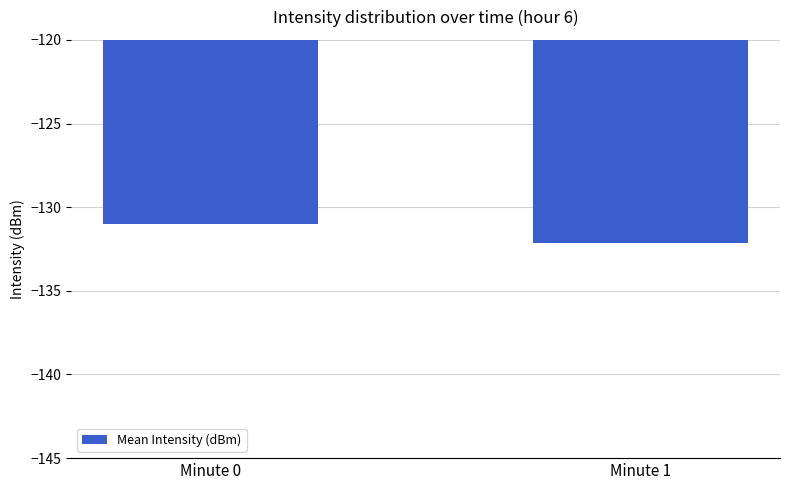

Which has a higher value, Minute 1 or Minute 0?

Minute 0